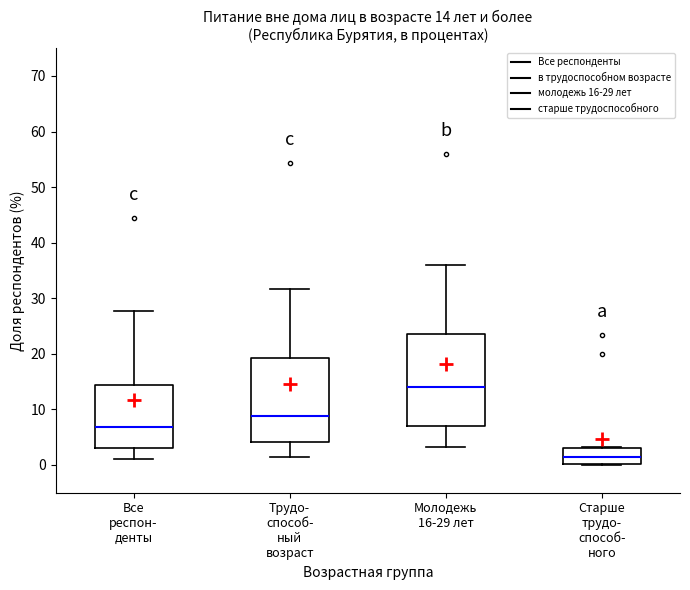

Comparing the boxes themselves (not the whiskers), which one is the tallest?

Молодежь 16-29 лет